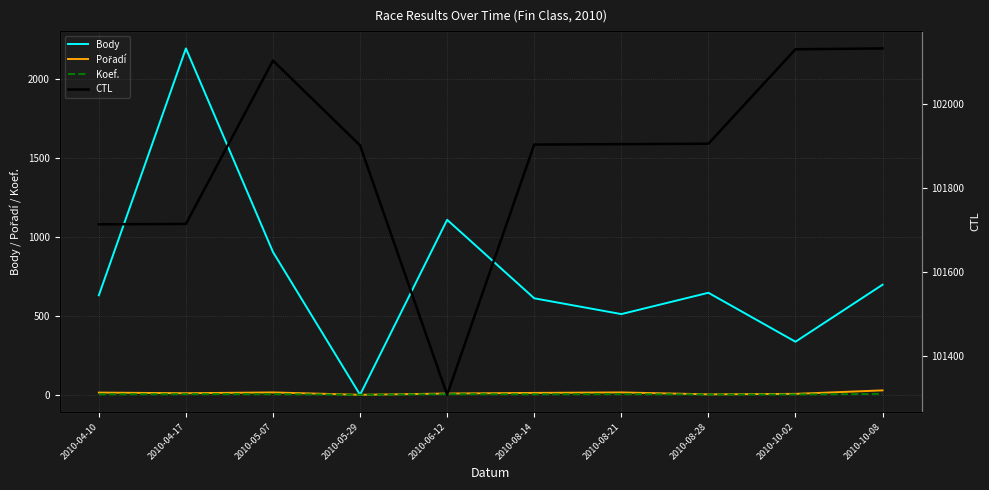

True or false: Koef. and CTL cross at least once.

False